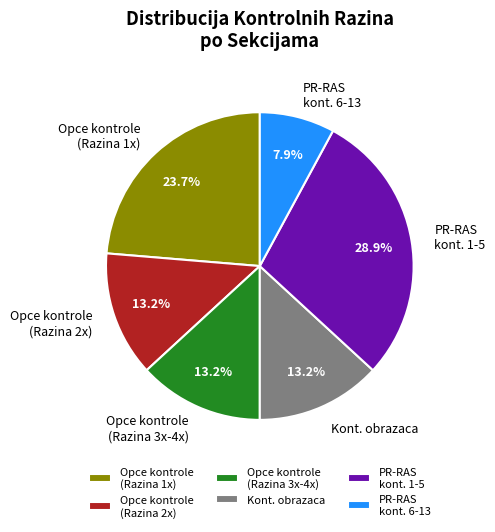

Which category has the smallest portion of the pie?

PR-RAS kont. 6-13